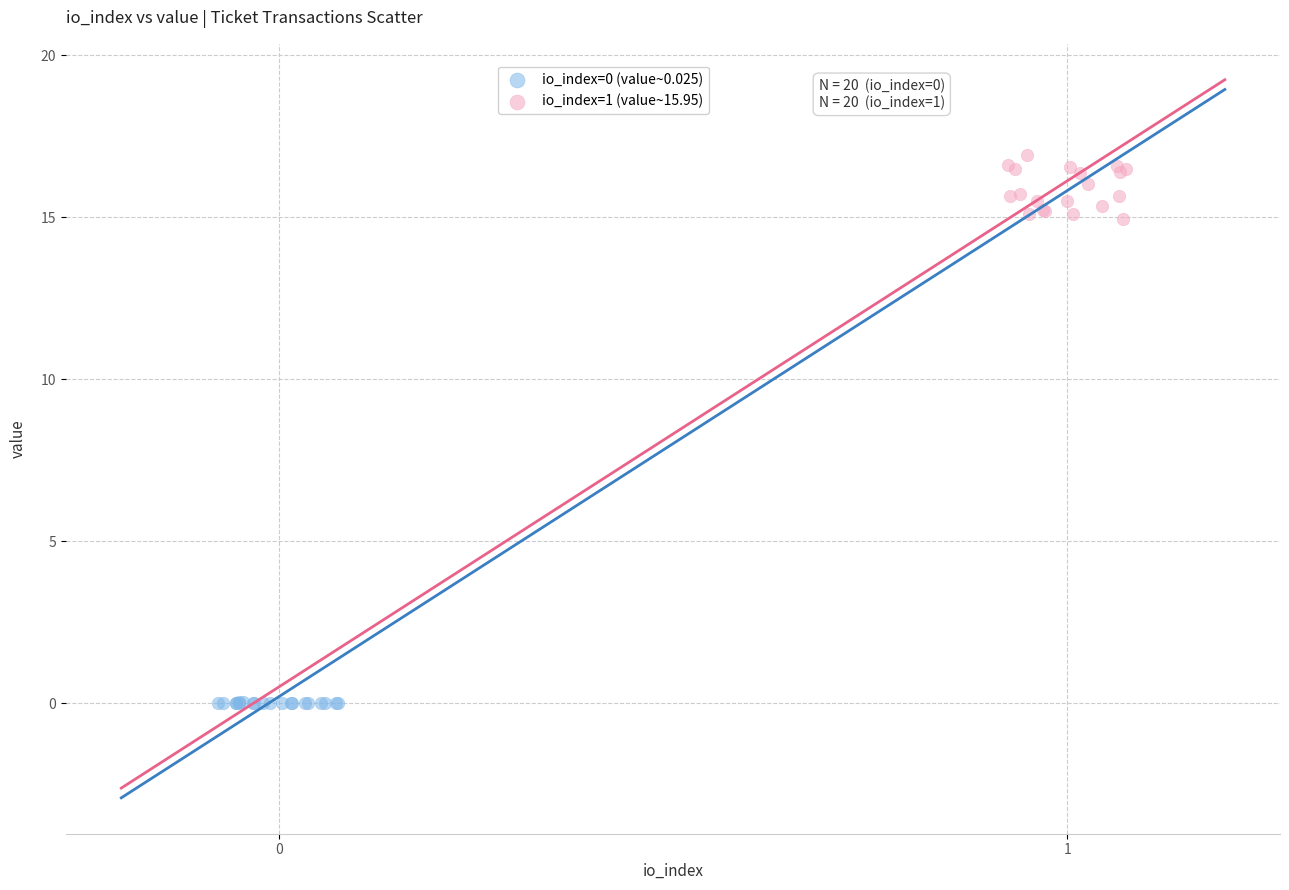

Which series has the largest Y range (max minus min)?

io_index=1 (value~15.95)